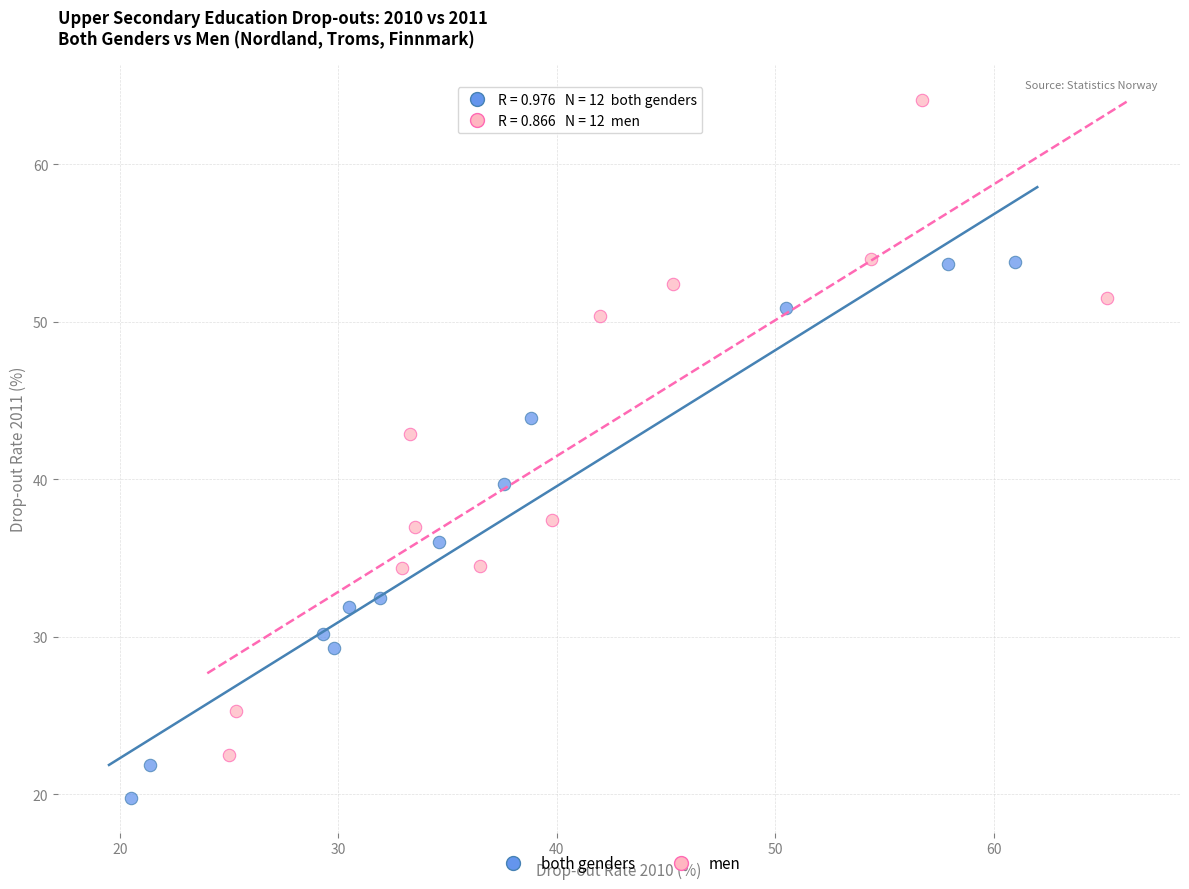

Which series reaches the maximum Y coordinate?

men